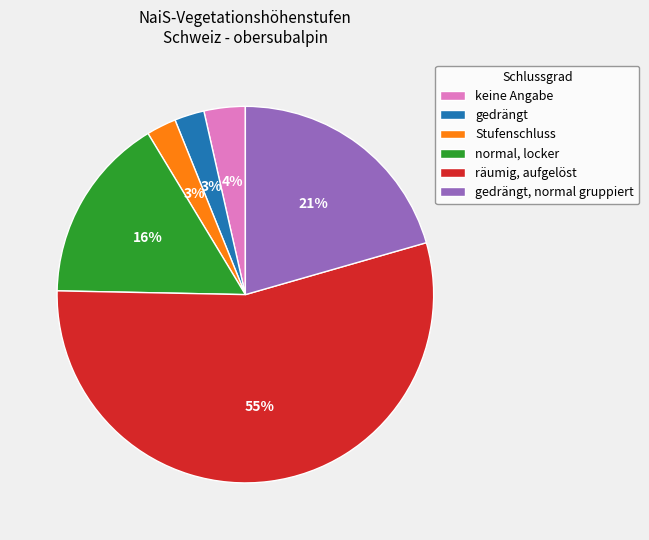

Is the sum of normal, locker and gedrängt greater than half?

No